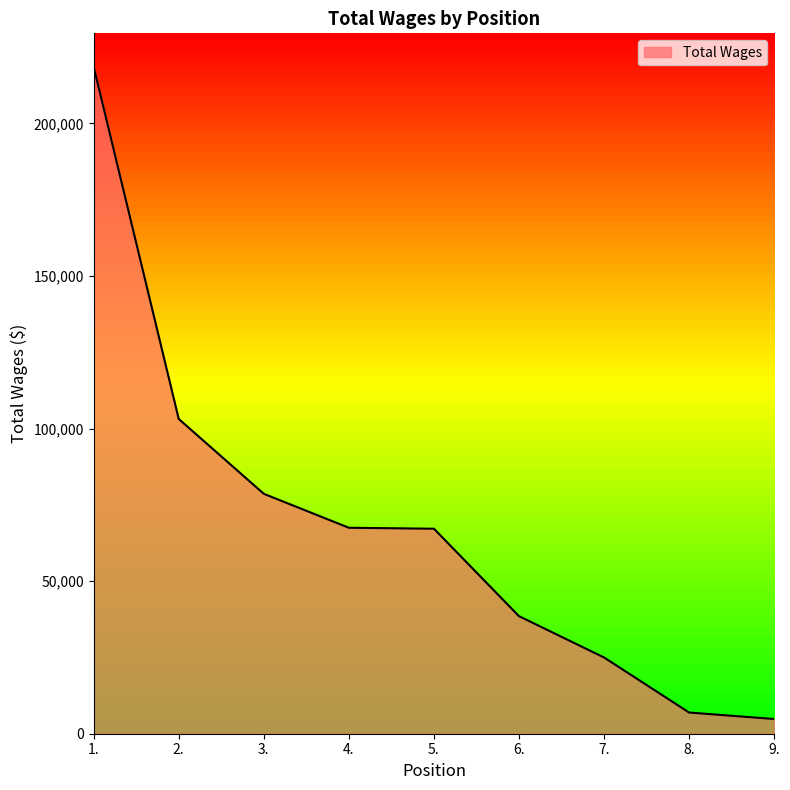

What is the change in value from 8. to 9.?

-2120